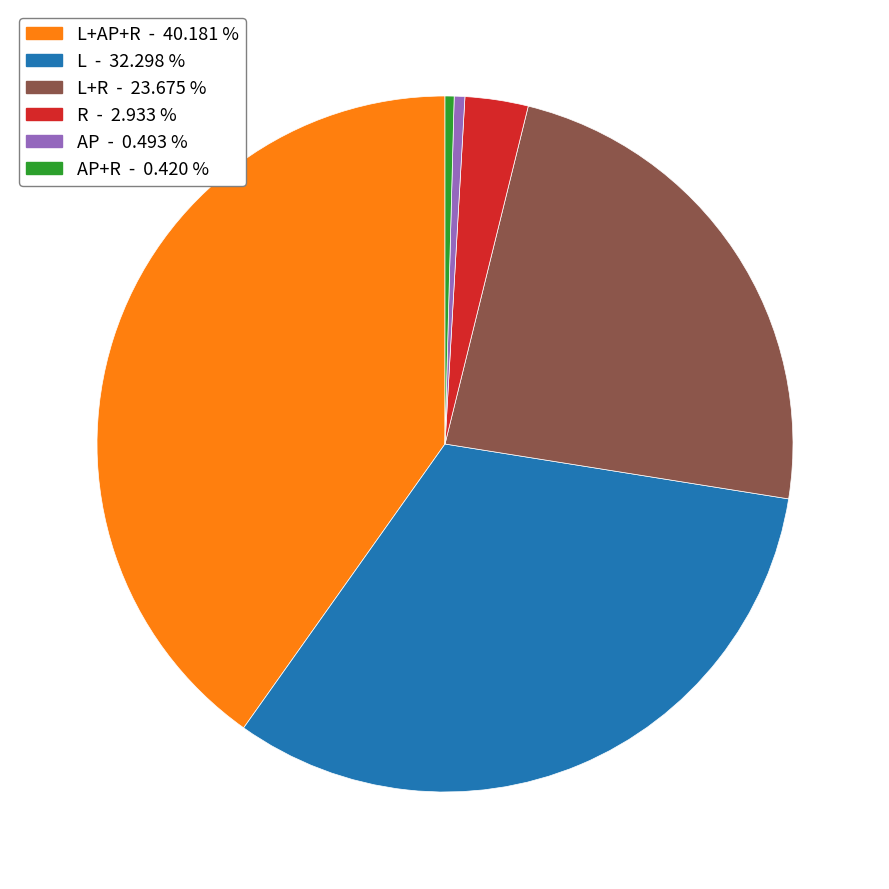

Count the number of slices in the pie.

6